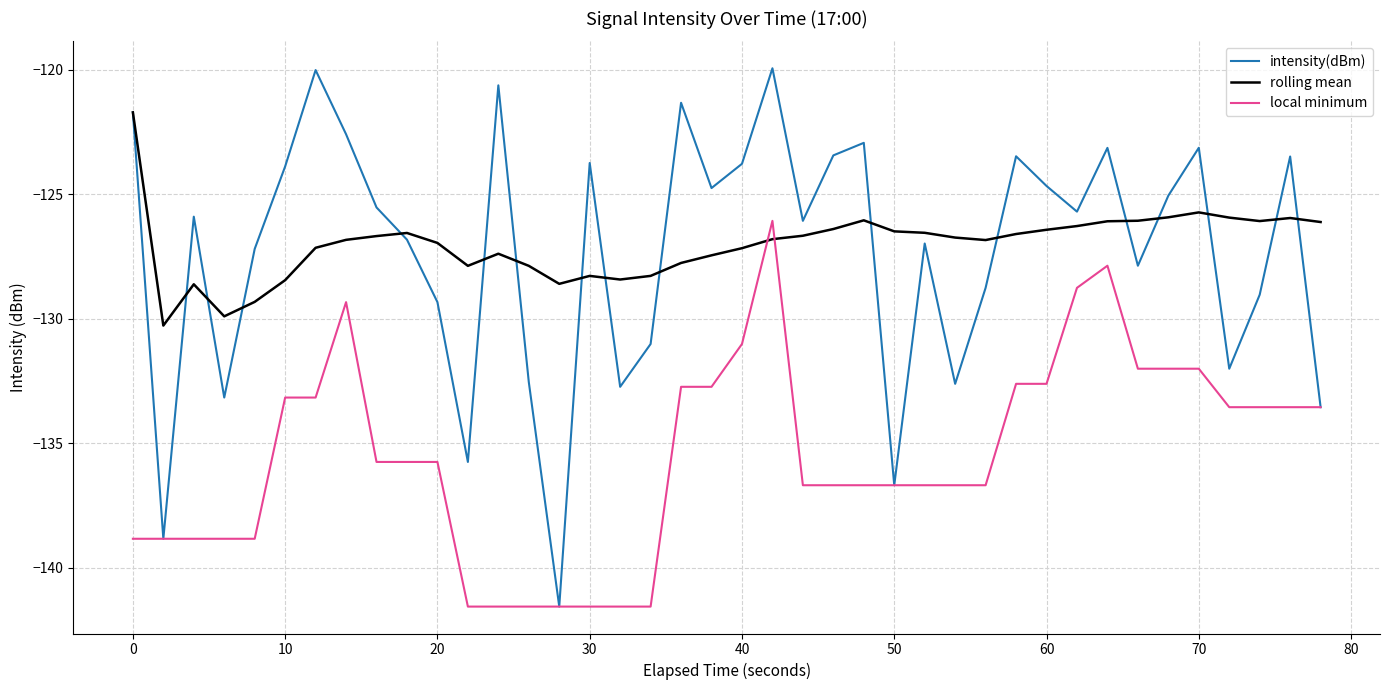

List the series in order of their peak value, highest first.

intensity(dBm), rolling mean, local minimum